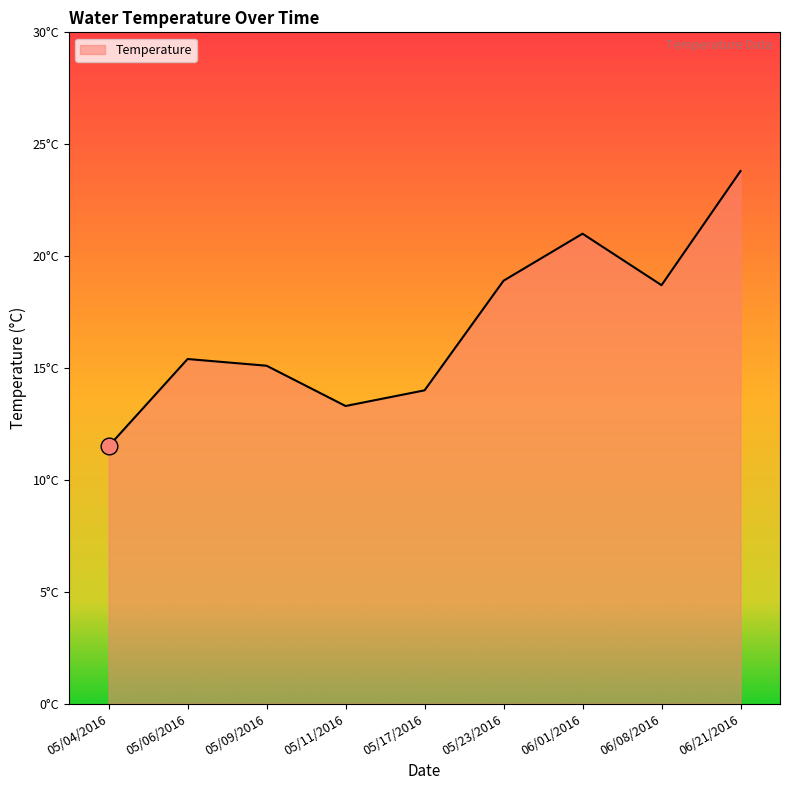

Reading left to right, list all the values displayed in this chart.

11.5	15.4	15.1	13.3	14.0	18.9	21.0	18.7	23.8